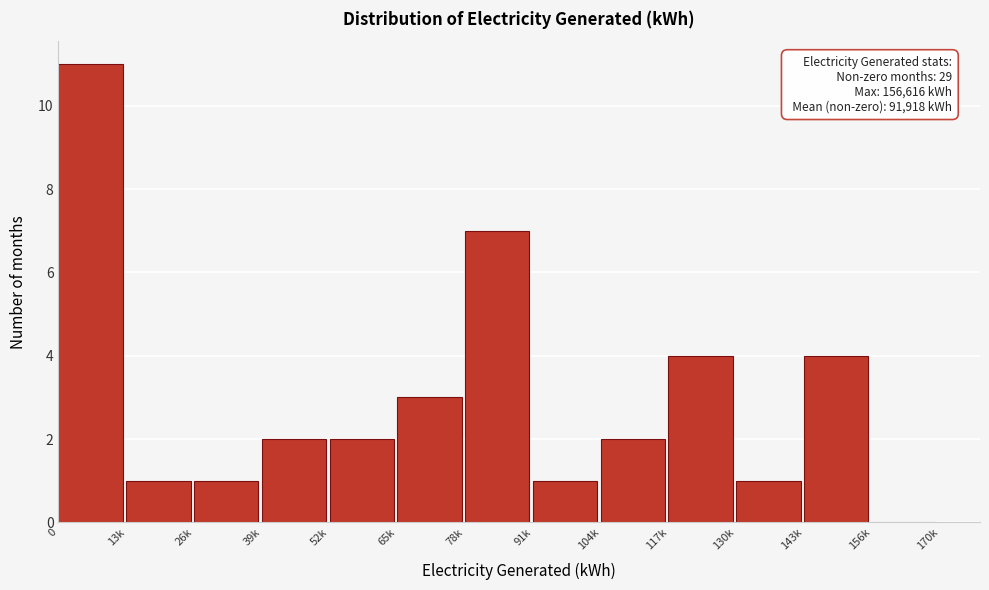

Reading right to left, list all the values displayed in this chart.

156k=0	143k=4	130k=1	117k=4	104k=2	91k=1	78k=7	65k=3	52k=2	39k=2	26k=1	13k=1	0=11